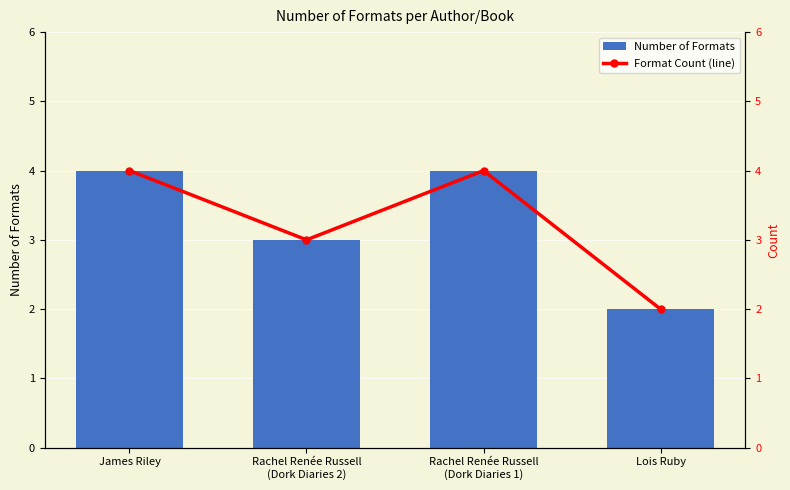

Count the number of data series in this chart.

2